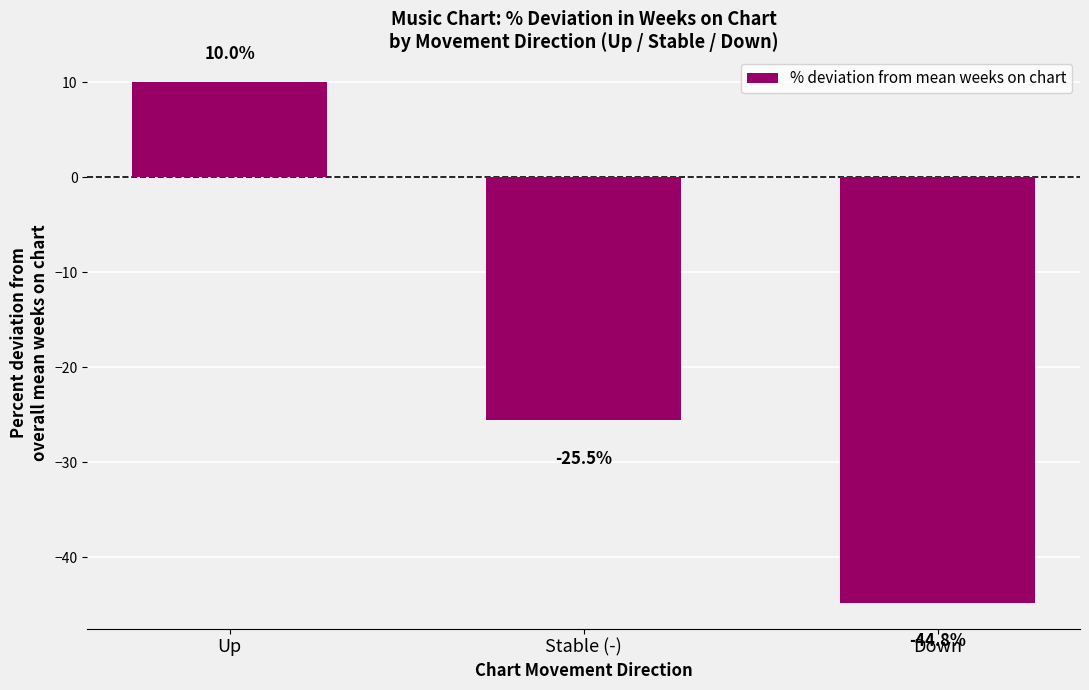

What is the greatest value displayed?

10.0